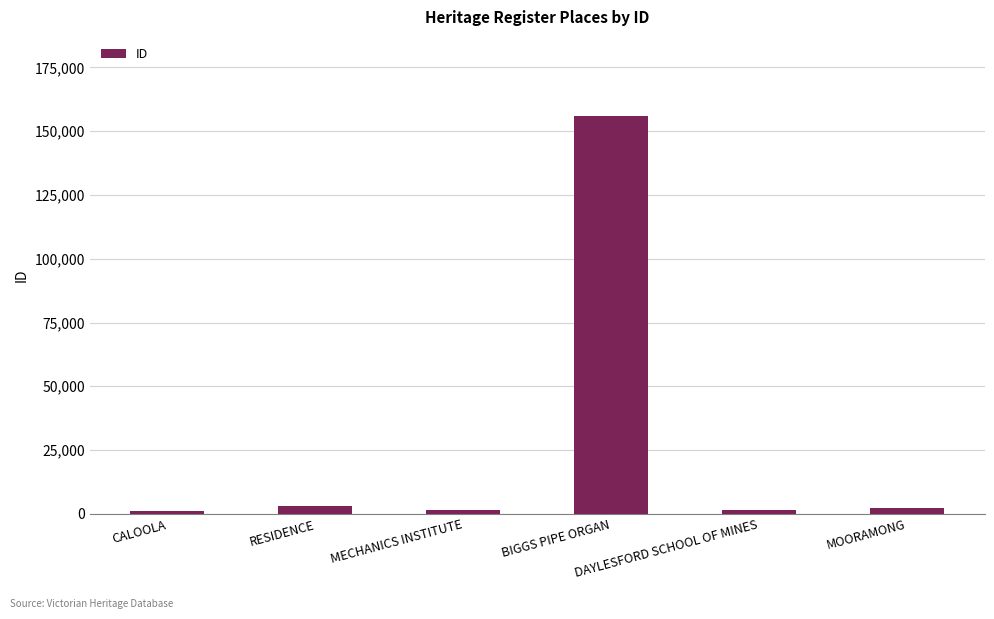

What is the maximum value shown in the chart?

155832